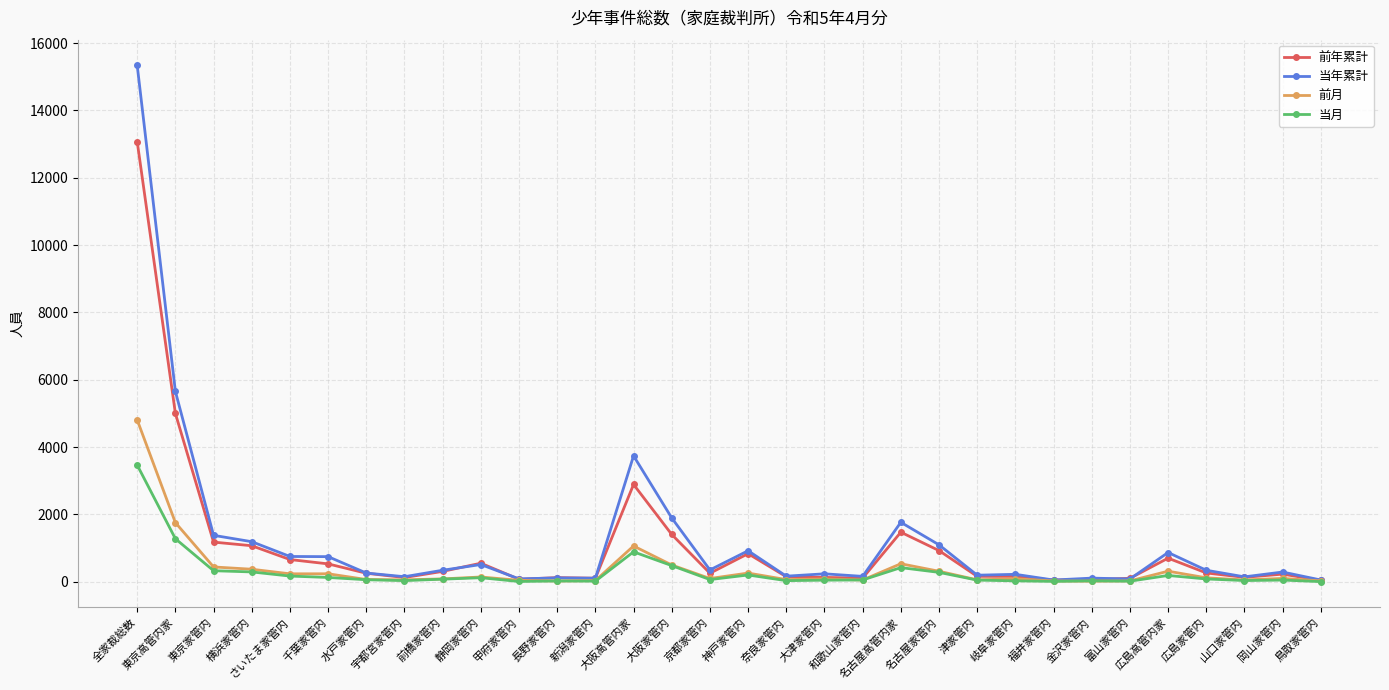

What is the label of the 15th point from the left?

大阪家管内